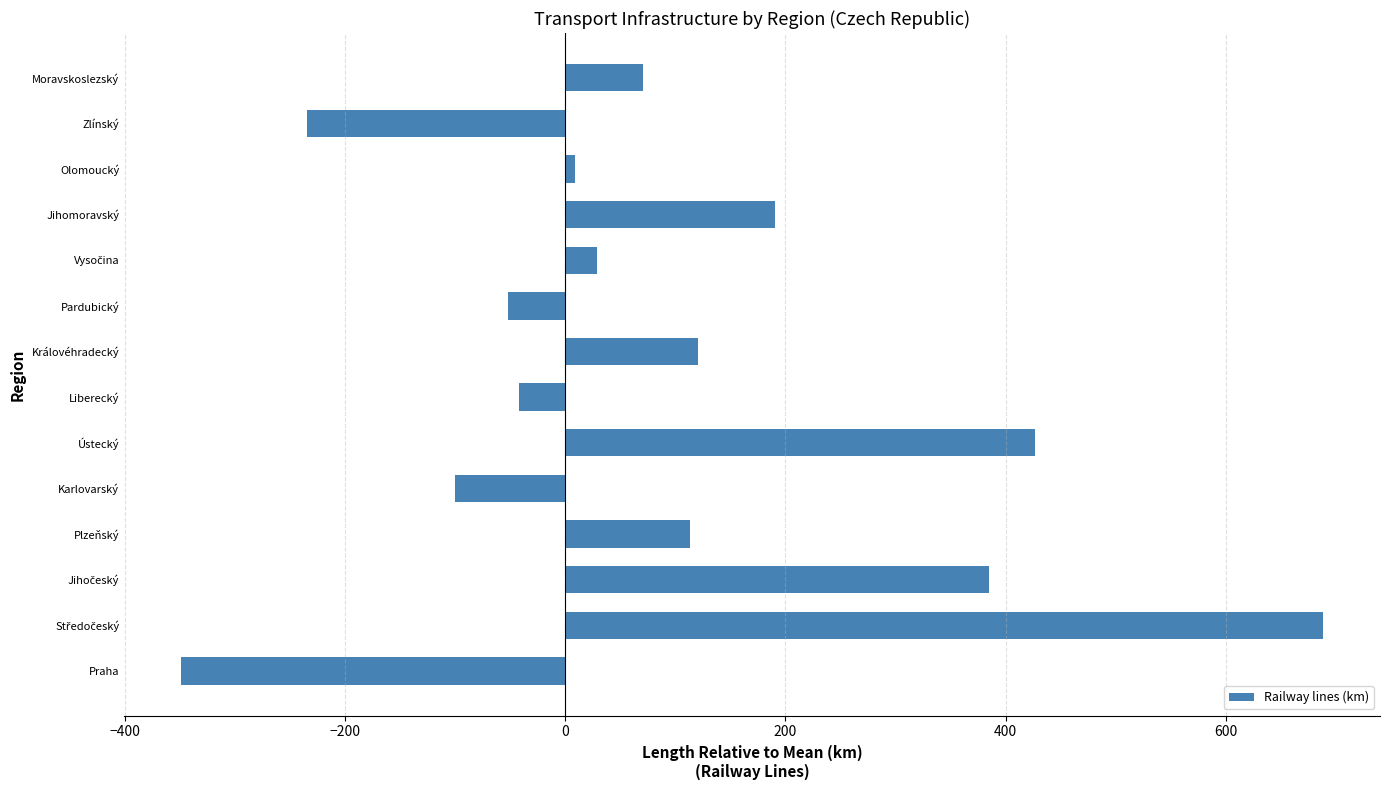

How many values are above zero?

9